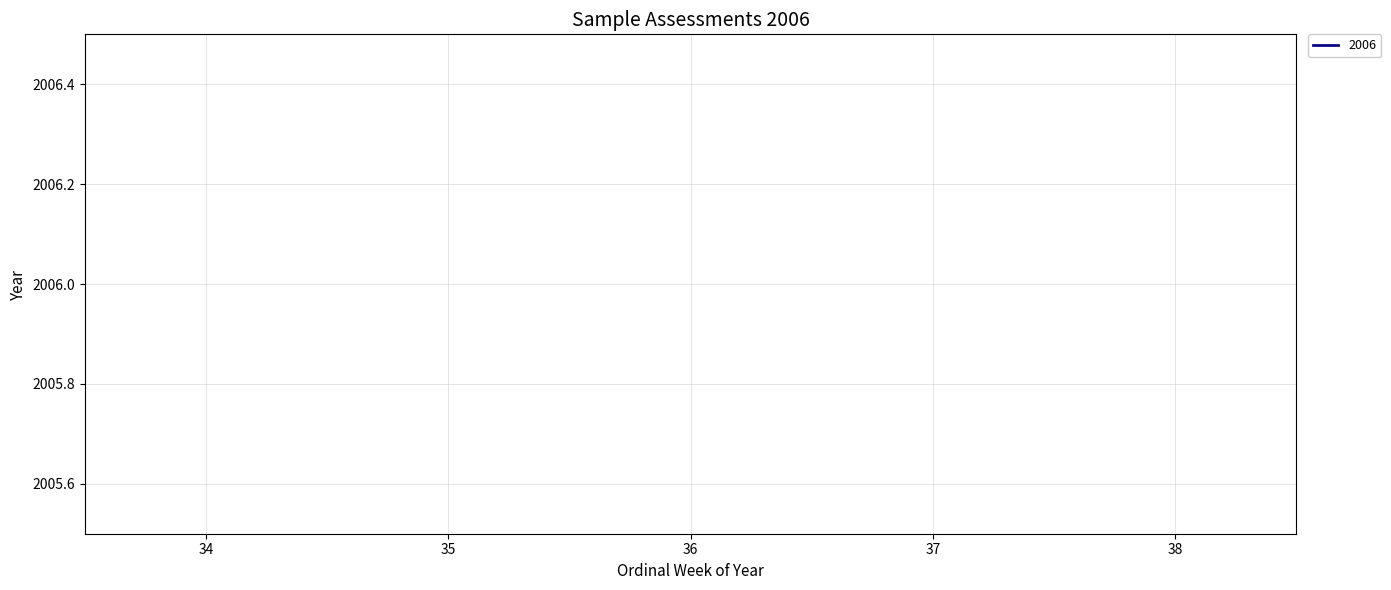

True or false: the data has more than 0 interior local peaks.

False